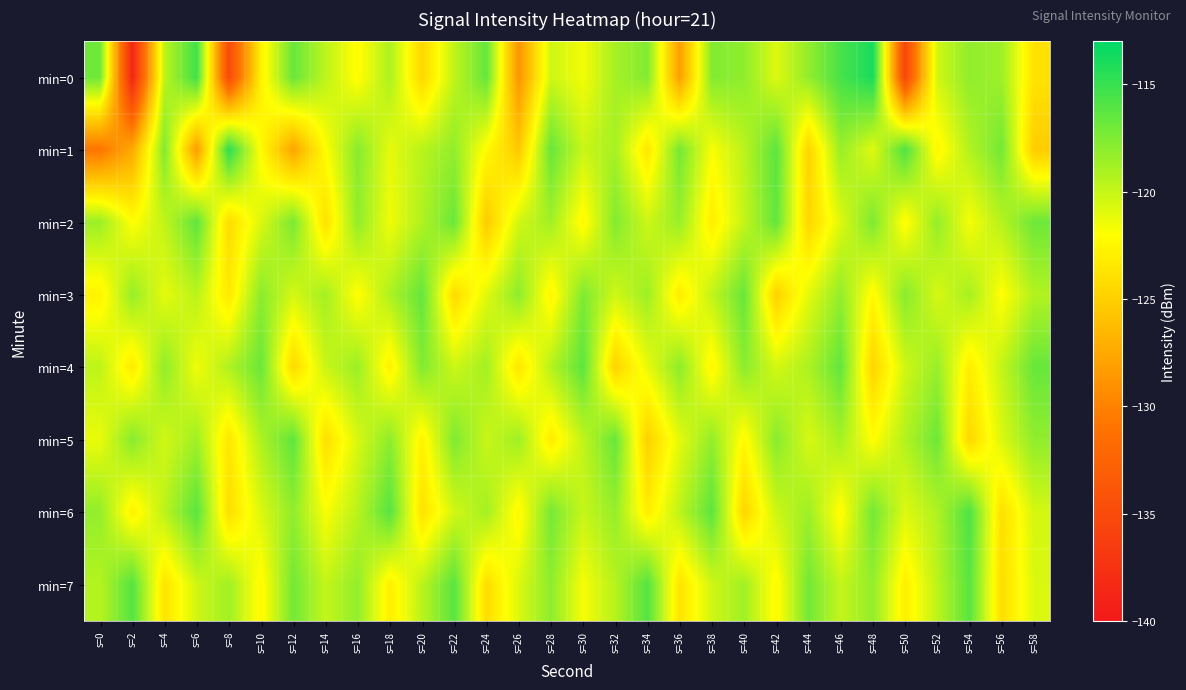

Between s=12 and s=14, which series saw the biggest shift?

min=5